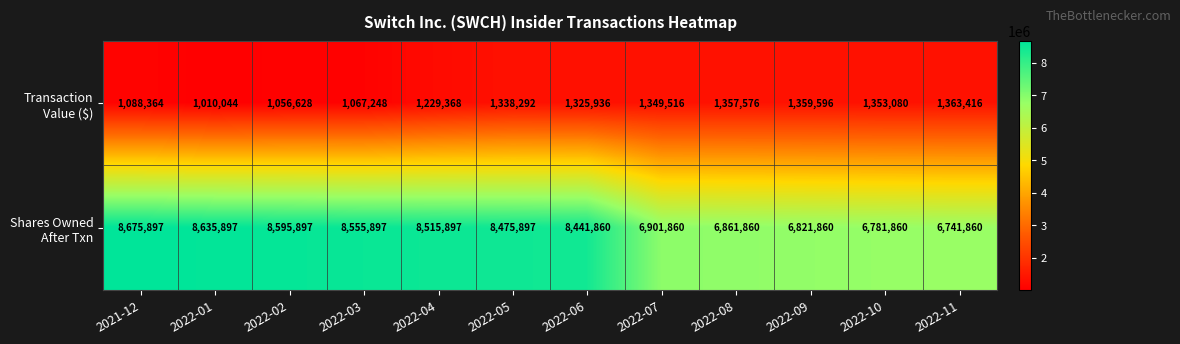

What is the spread (max minus min) of values at 2022-08?

5504284